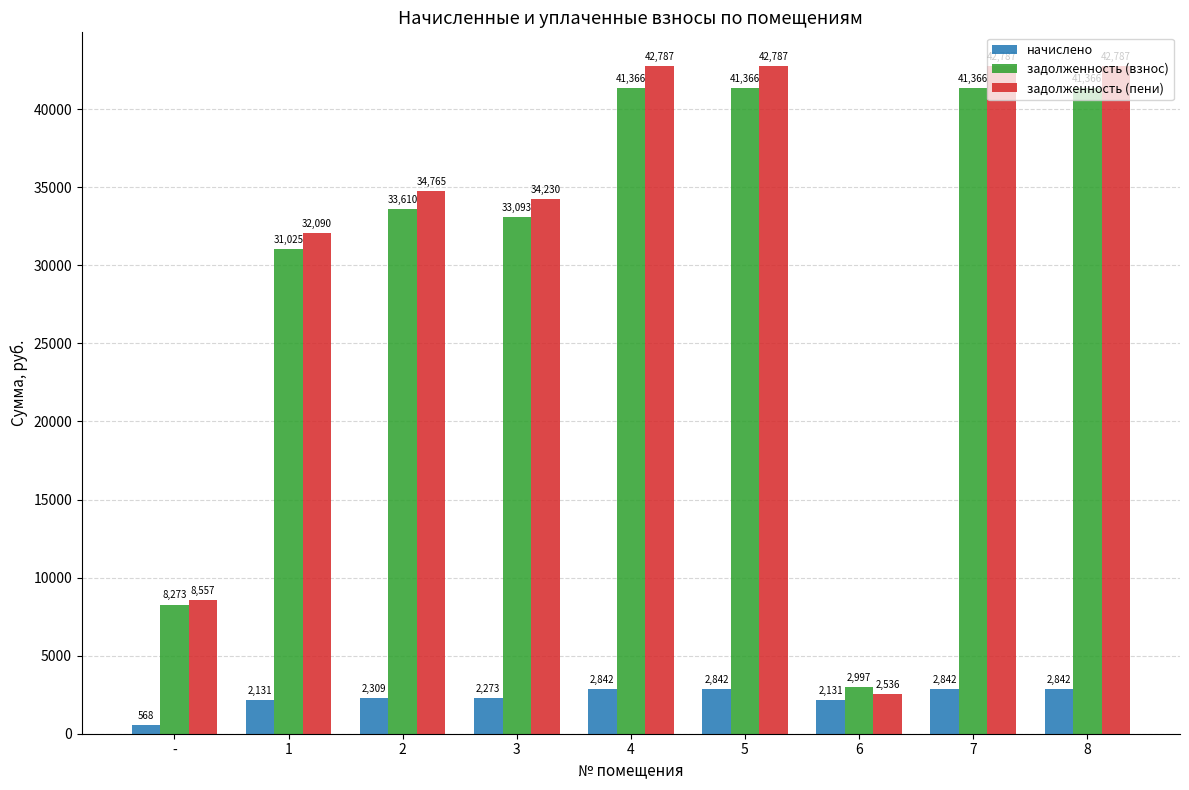

What is the greatest value displayed?

42787.2